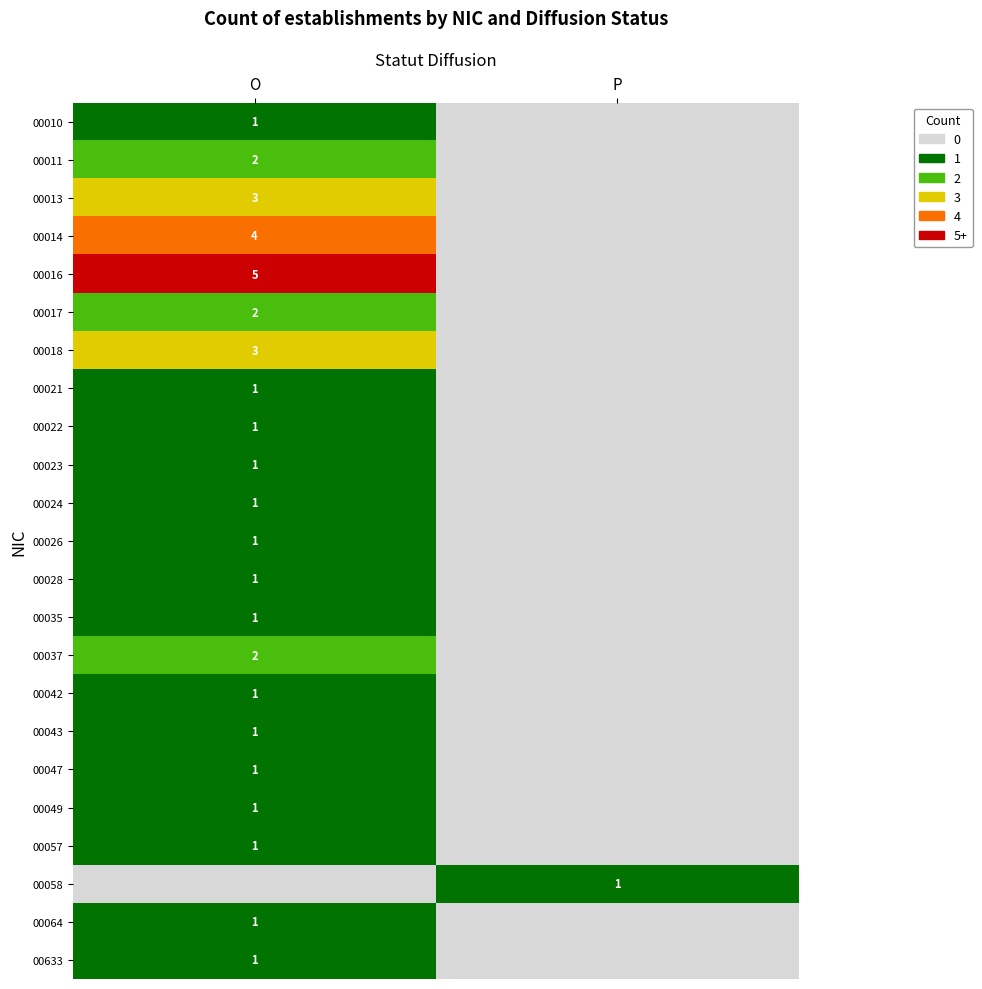

What is the total value across all series at P?

1